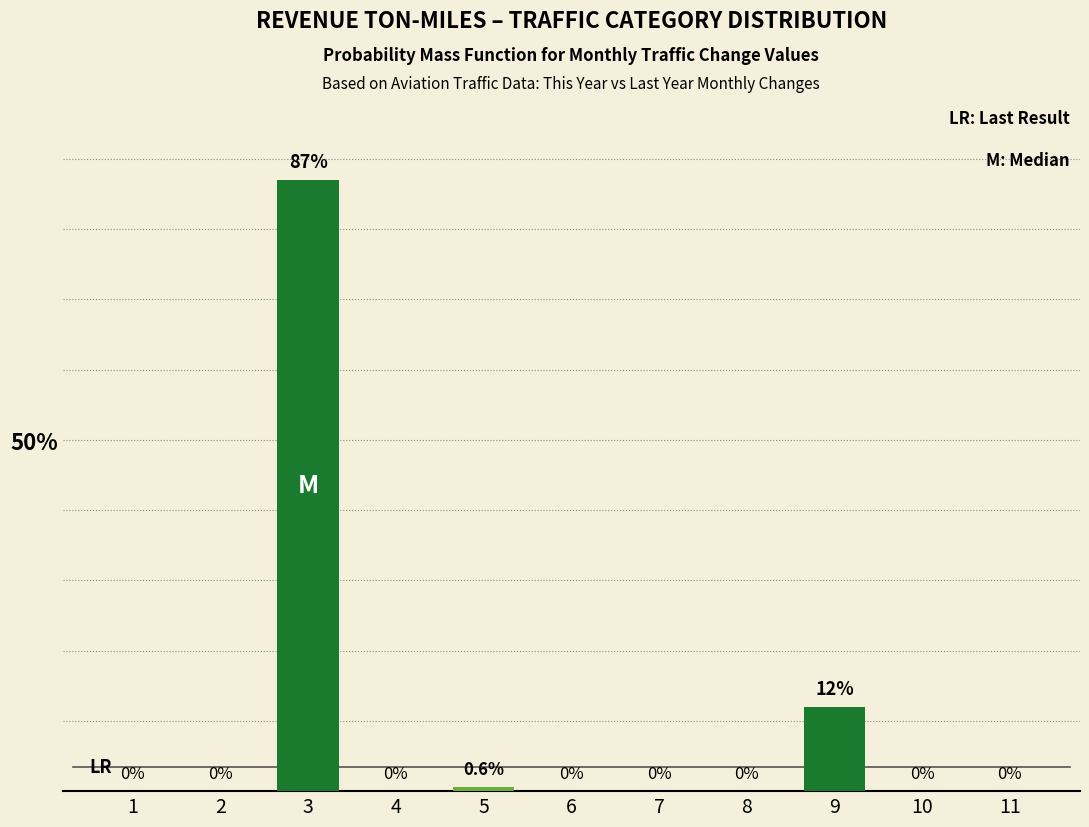

Reading left to right, what are all the values shown in this chart?

1=0.0	2=0.0	3=87.0	4=0.0	5=0.6	6=0.0	7=0.0	8=0.0	9=12.0	10=0.0	11=0.0